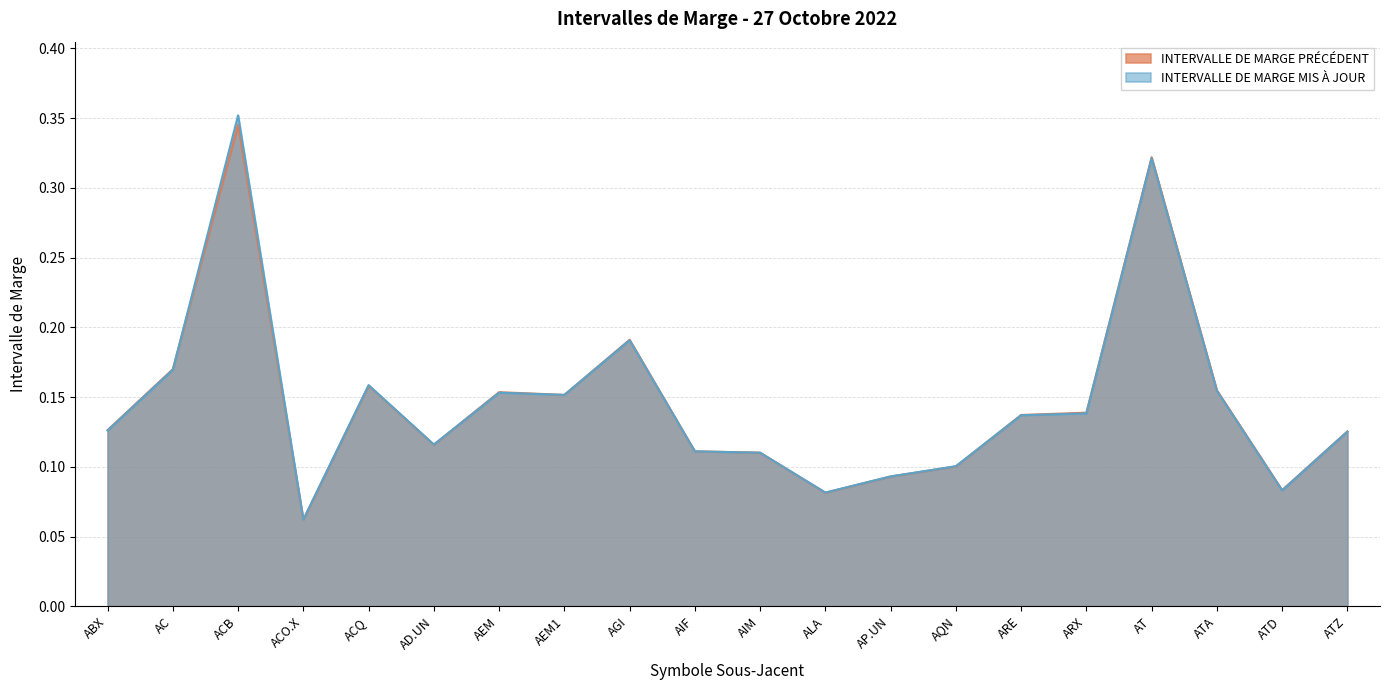

Reading left to right, list all the values displayed in this chart.

INTERVALLE DE MARGE PRÉCÉDENT: ABX=0.1	AC=0.2	ACB=0.3	ACO.X=0.1	ACQ=0.2	AD.UN=0.1	AEM=0.2	AEM1=0.2	AGI=0.2	AIF=0.1	AIM=0.1	ALA=0.1	AP.UN=0.1	AQN=0.1	ARE=0.1	ARX=0.1	AT=0.3	ATA=0.2	ATD=0.1	ATZ=0.1
INTERVALLE DE MARGE MIS À JOUR: ABX=0.1	AC=0.2	ACB=0.4	ACO.X=0.1	ACQ=0.2	AD.UN=0.1	AEM=0.2	AEM1=0.2	AGI=0.2	AIF=0.1	AIM=0.1	ALA=0.1	AP.UN=0.1	AQN=0.1	ARE=0.1	ARX=0.1	AT=0.3	ATA=0.2	ATD=0.1	ATZ=0.1